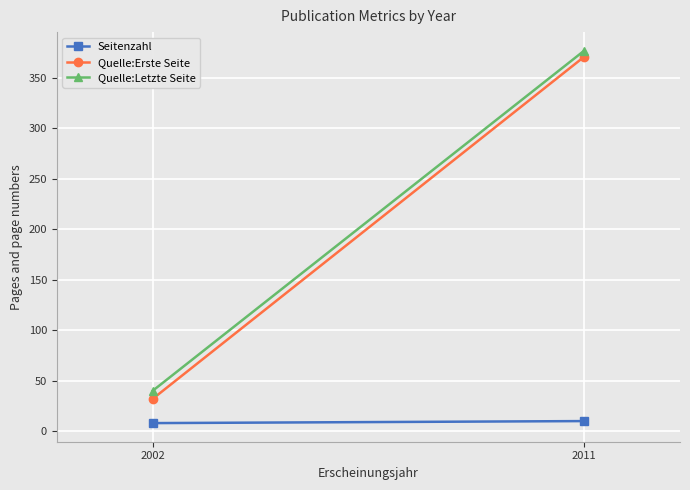

What is the value of the Quelle:Erste Seite point at the 2nd from the left?

371